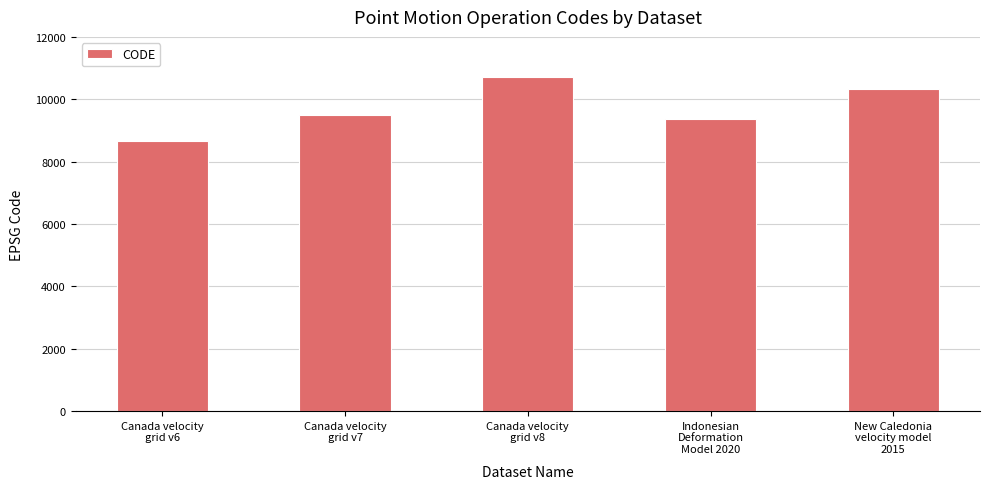

List the labels in order of value, smallest first.

Canada velocity
grid v6, Indonesian
Deformation
Model 2020, Canada velocity
grid v7, New Caledonia
velocity model
2015, Canada velocity
grid v8